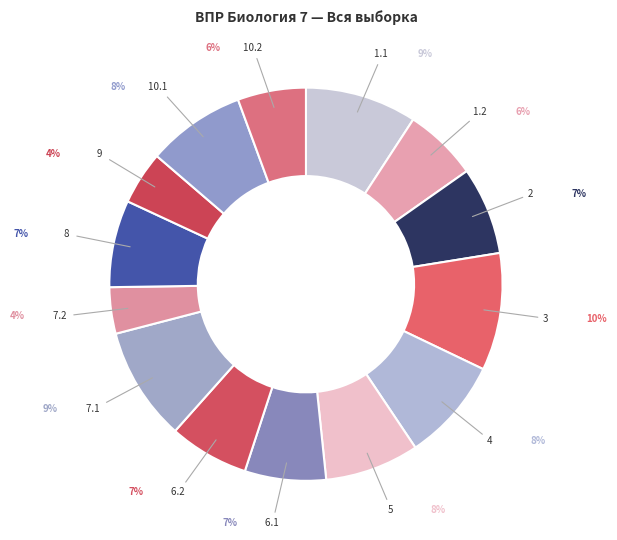

Does any single category account for the majority?

No